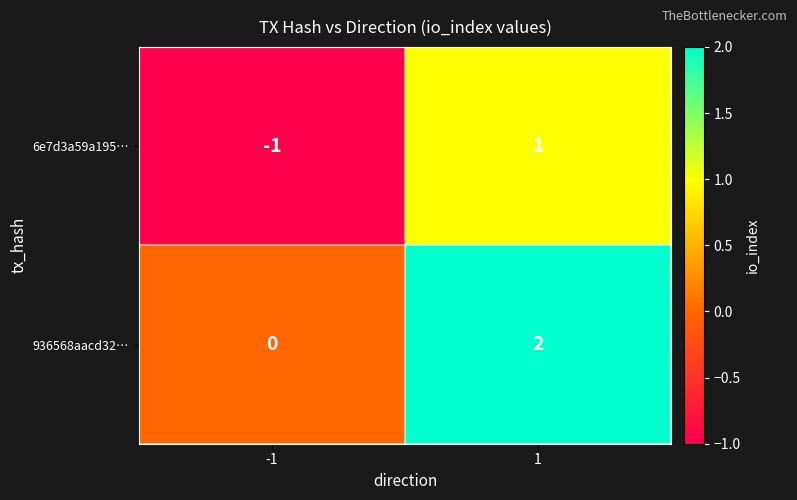

True or false: 936568aacd32… has a value of 0 at -1.

True